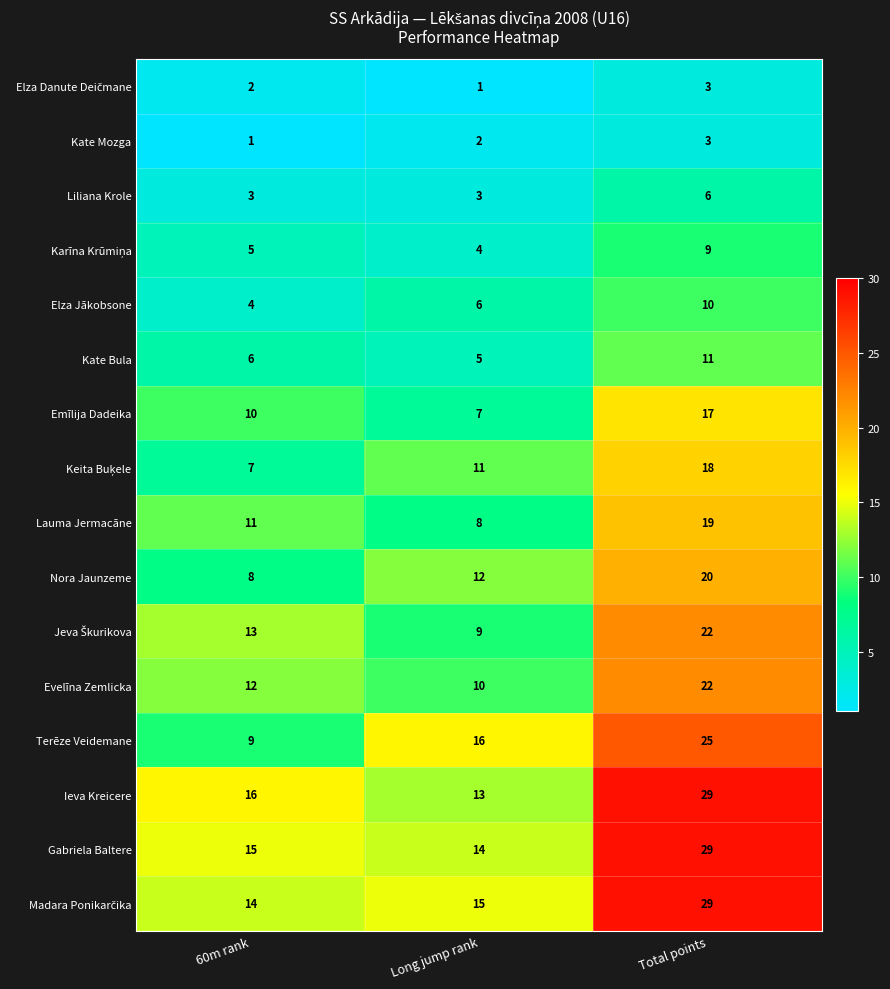

What is the average value of the Liliana Krole series?

4